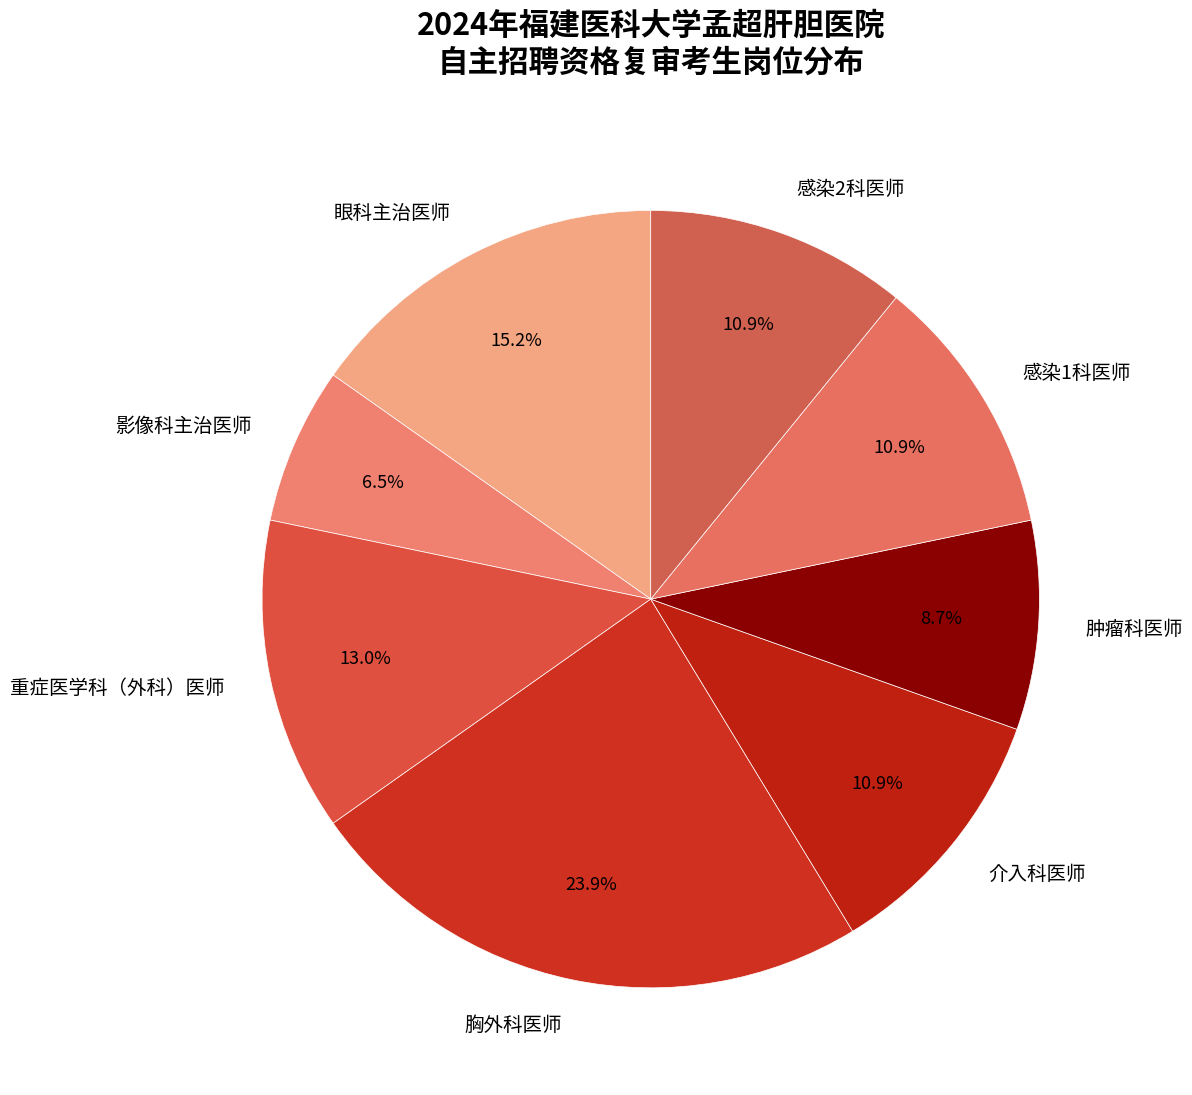

Which slice is the largest?

胸外科医师